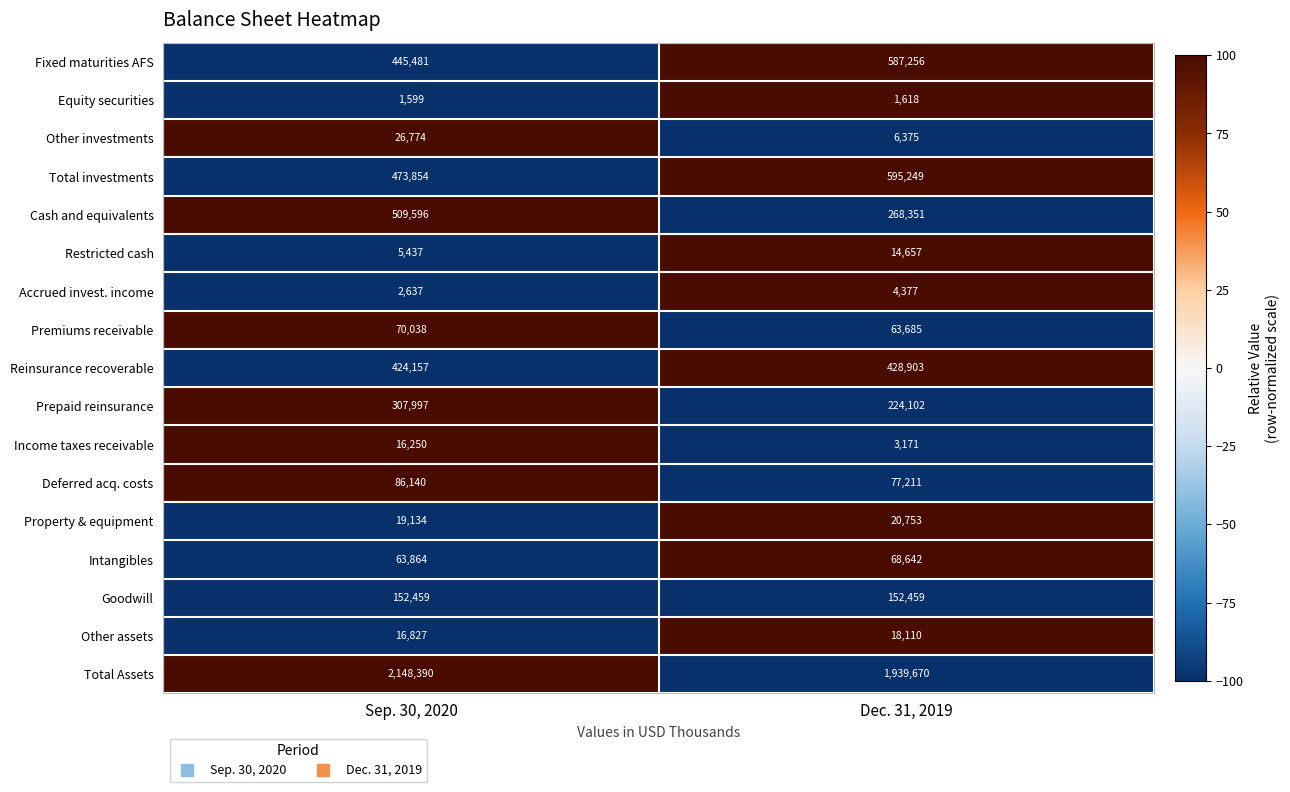

Is it true that Prepaid reinsurance equals 510561 at Sep. 30, 2020?

False